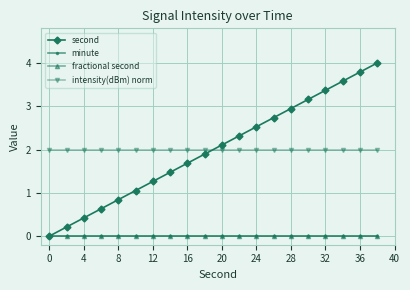

Does the chart have visible grid lines?

Yes